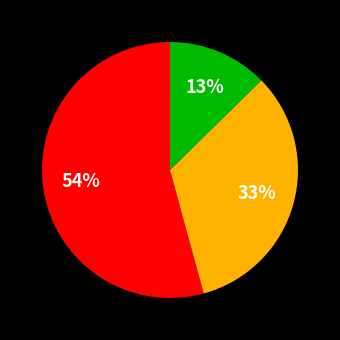

To the nearest percent, what is the average slice percentage?

33%